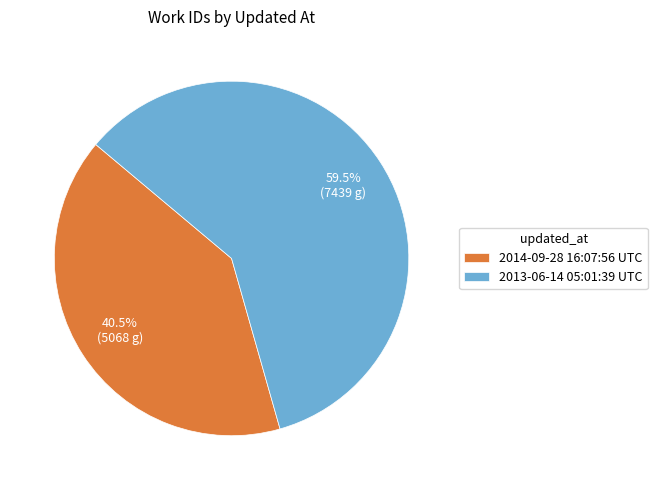

Is 2013-06-14 05:01:39 UTC the majority of the pie?

Yes